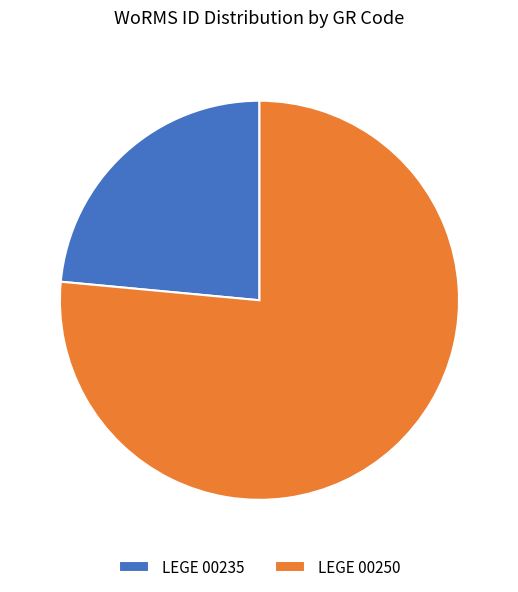

Which category has the smallest portion of the pie?

LEGE 00235